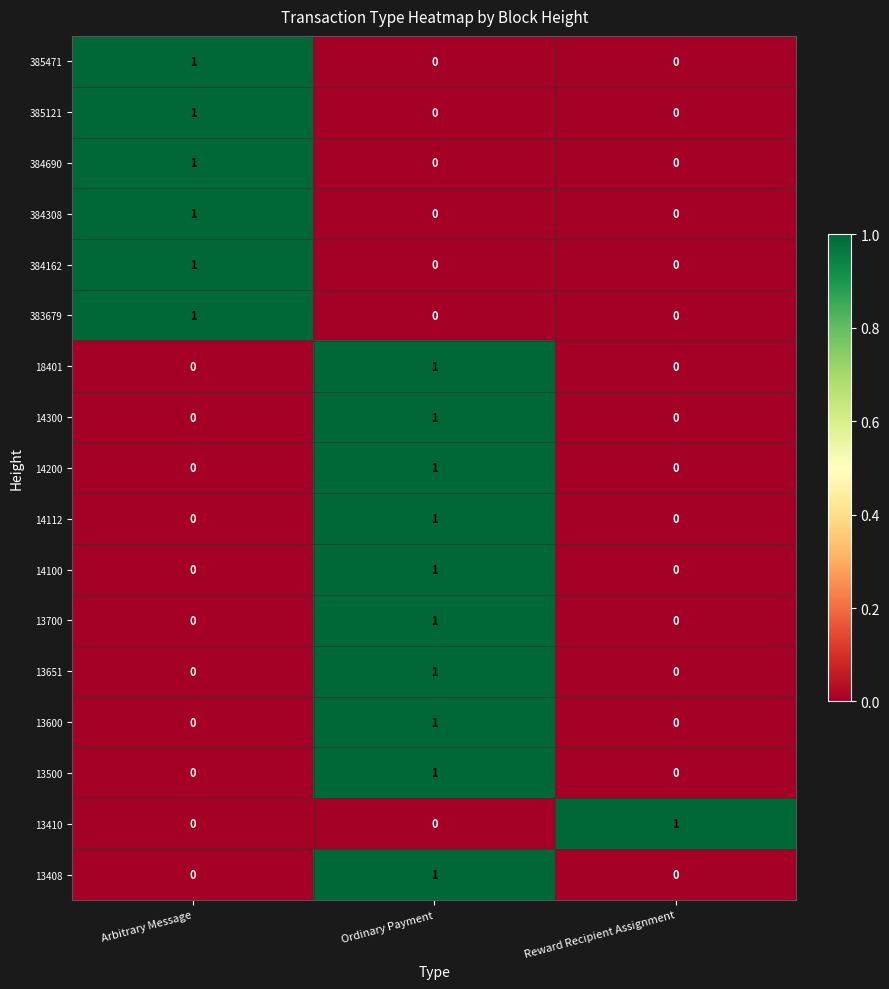

At which category is the sum across all series the highest?

Ordinary Payment